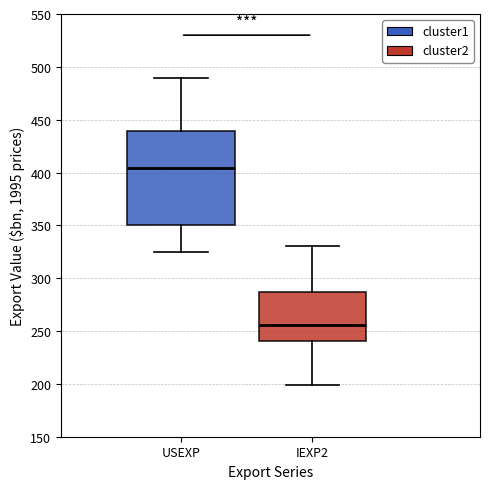

Reading left to right, read every box against the y-axis: the position of its median line, the range the box covers, and the ends of its whiskers. The values are not printed on the chart, so give them approximately, as read against the axis.

USEXP: median 405, box 350 to 440, whiskers 325 to 490
IEXP2: median 255, box 240 to 285, whiskers 200 to 330